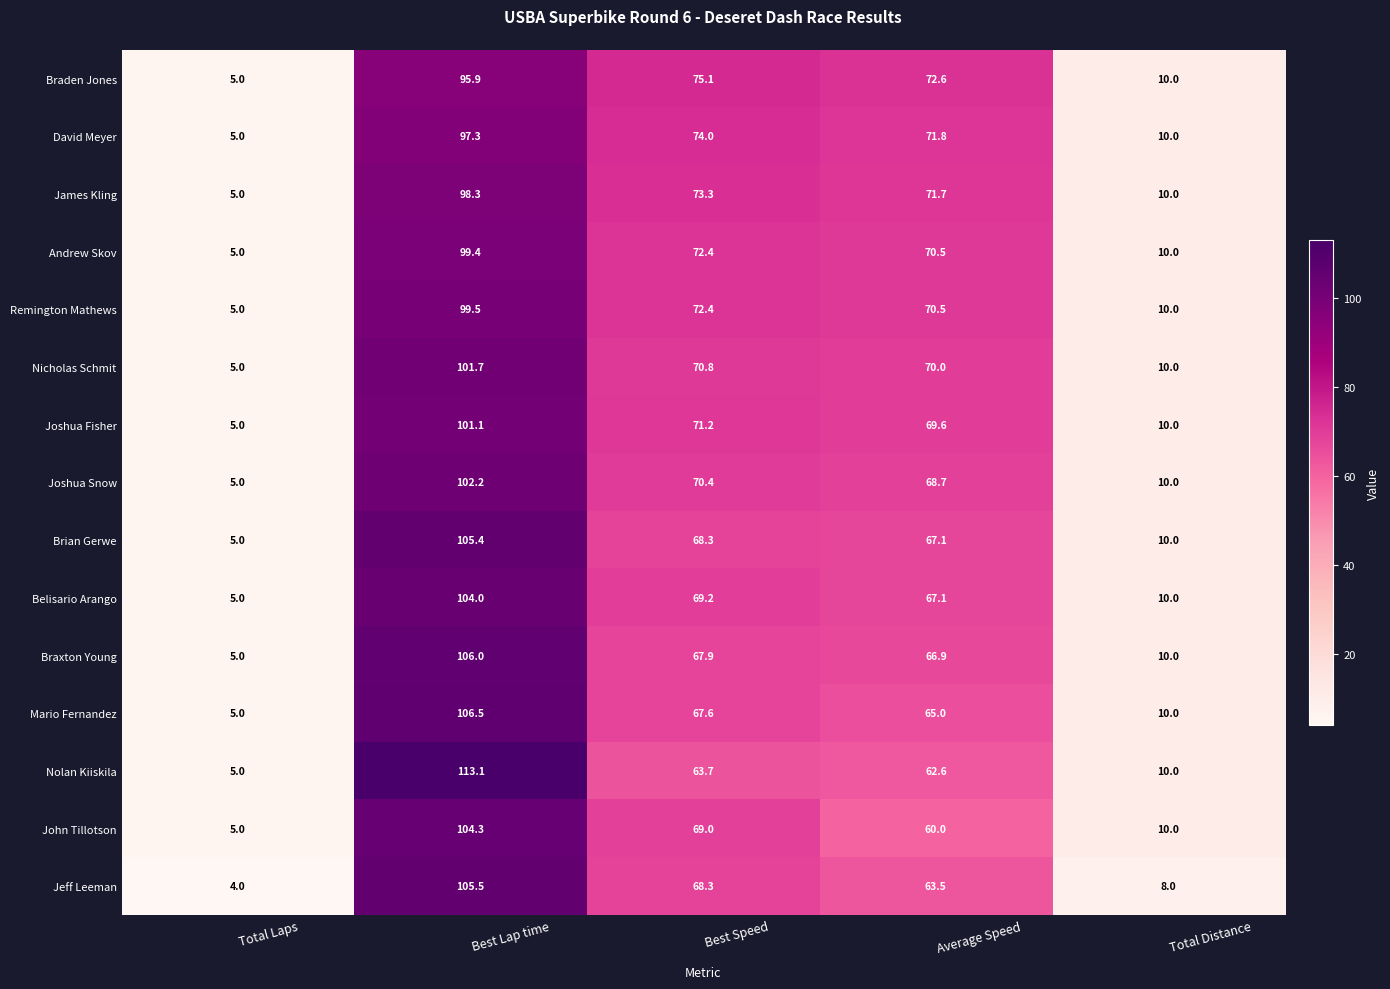

Which series changed the most between Total Laps and Average Speed?

Braden Jones